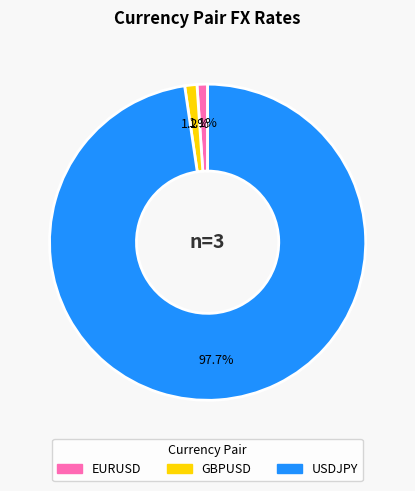

What percentage do USDJPY and GBPUSD together represent?

98.9%